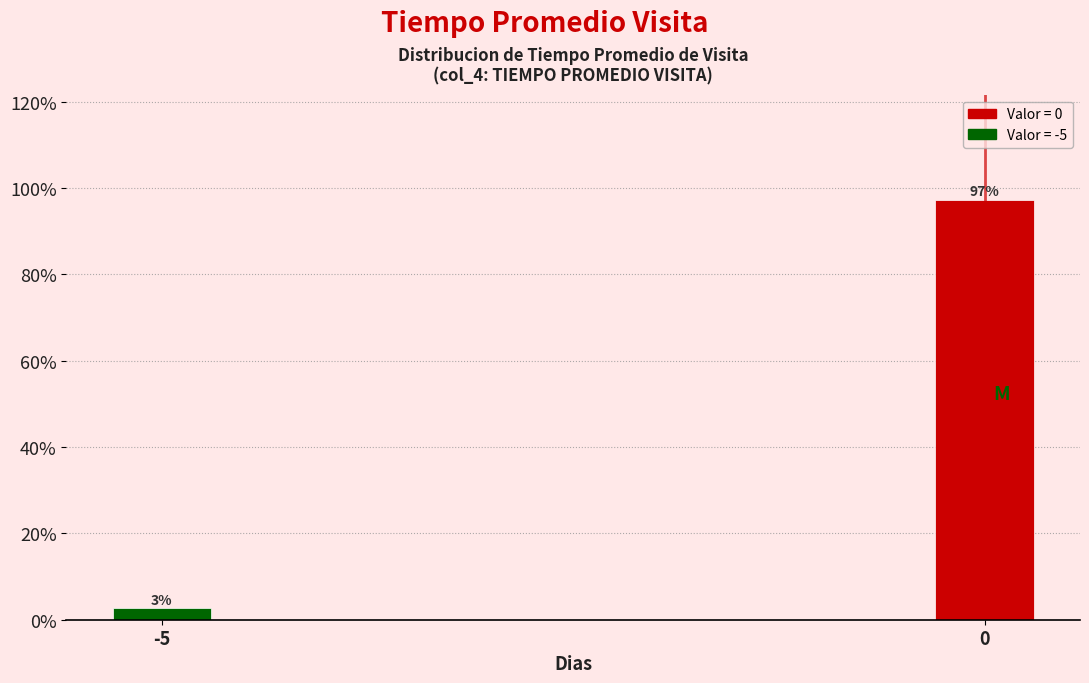

What is the sum of all values?

100.0